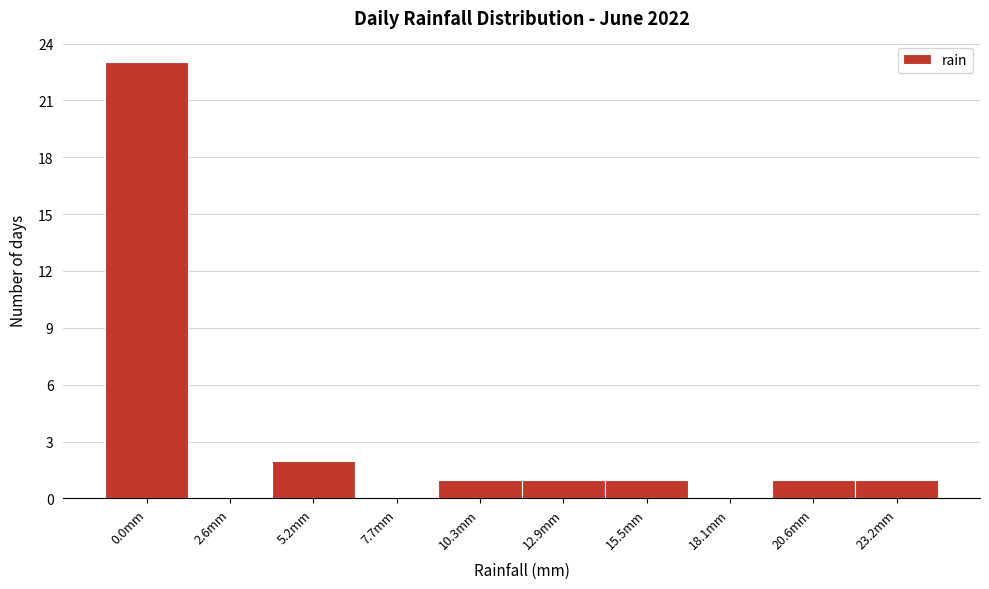

Reading left to right, list all the values displayed in this chart.

0.0mm=23	2.6mm=0	5.2mm=2	7.7mm=0	10.3mm=1	12.9mm=1	15.5mm=1	18.1mm=0	20.6mm=1	23.2mm=1